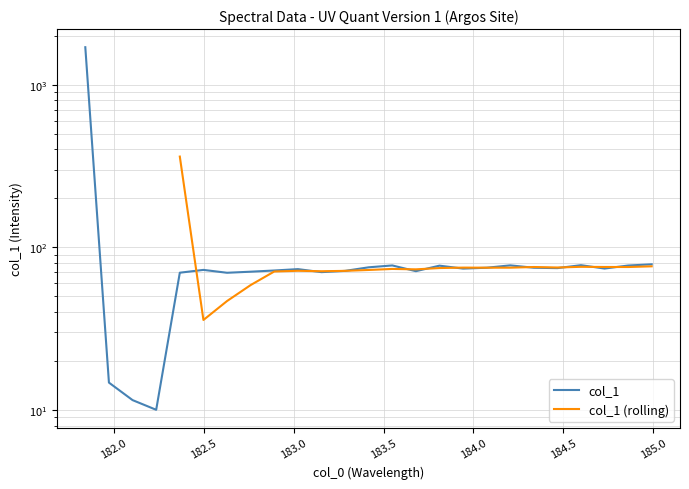

True or false: the data has more than 1 interior local peaks.

True